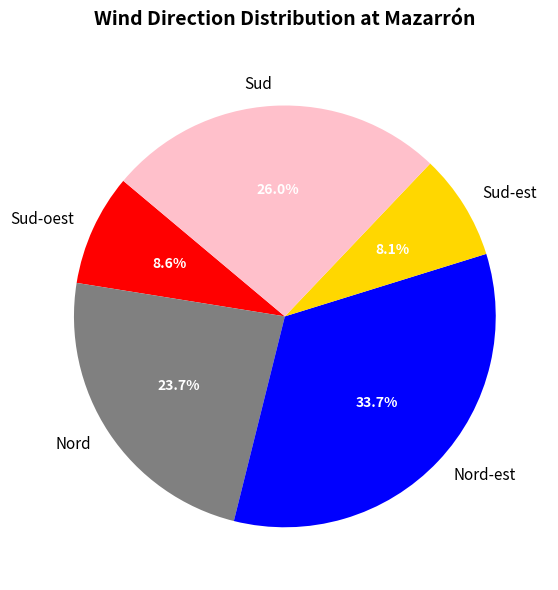

Is there any slice that represents more than half of the pie?

No